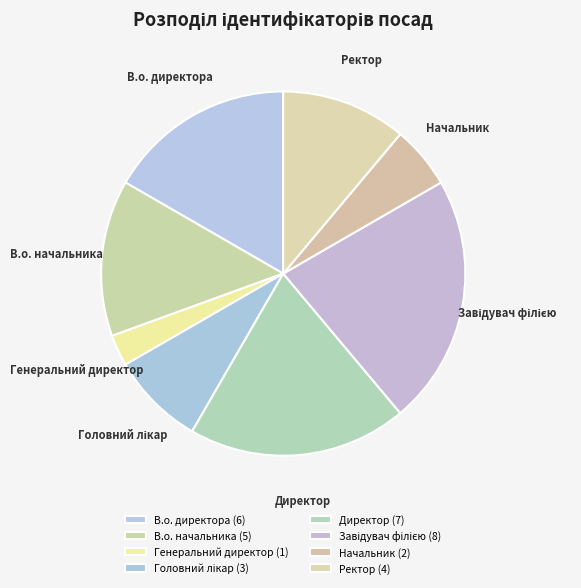

Is it true that Ректор is 23% of the pie?

False